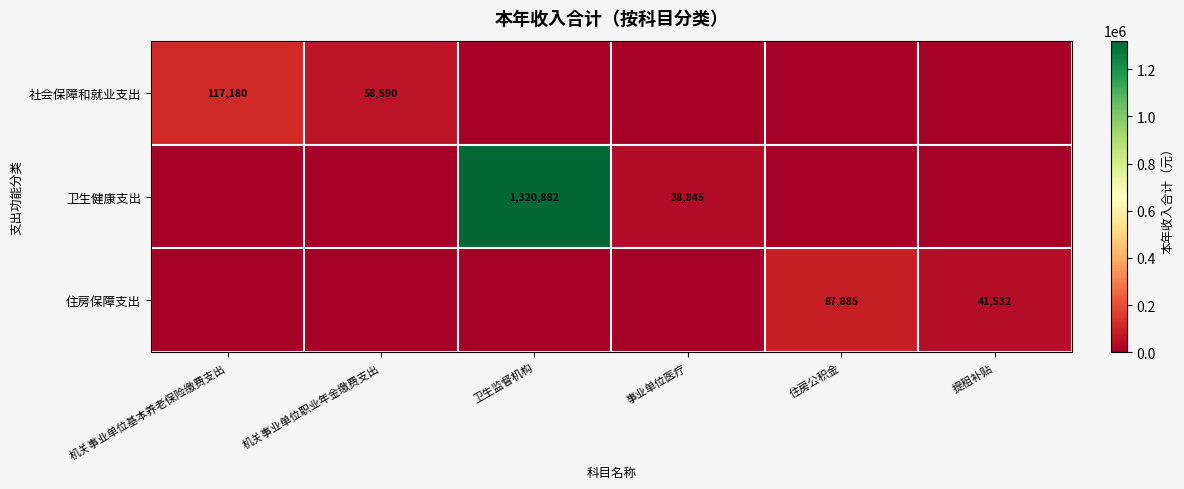

The value of 社会保障和就业支出 at 机关事业单位职业年金缴费支出 is 22868. True or false?

False